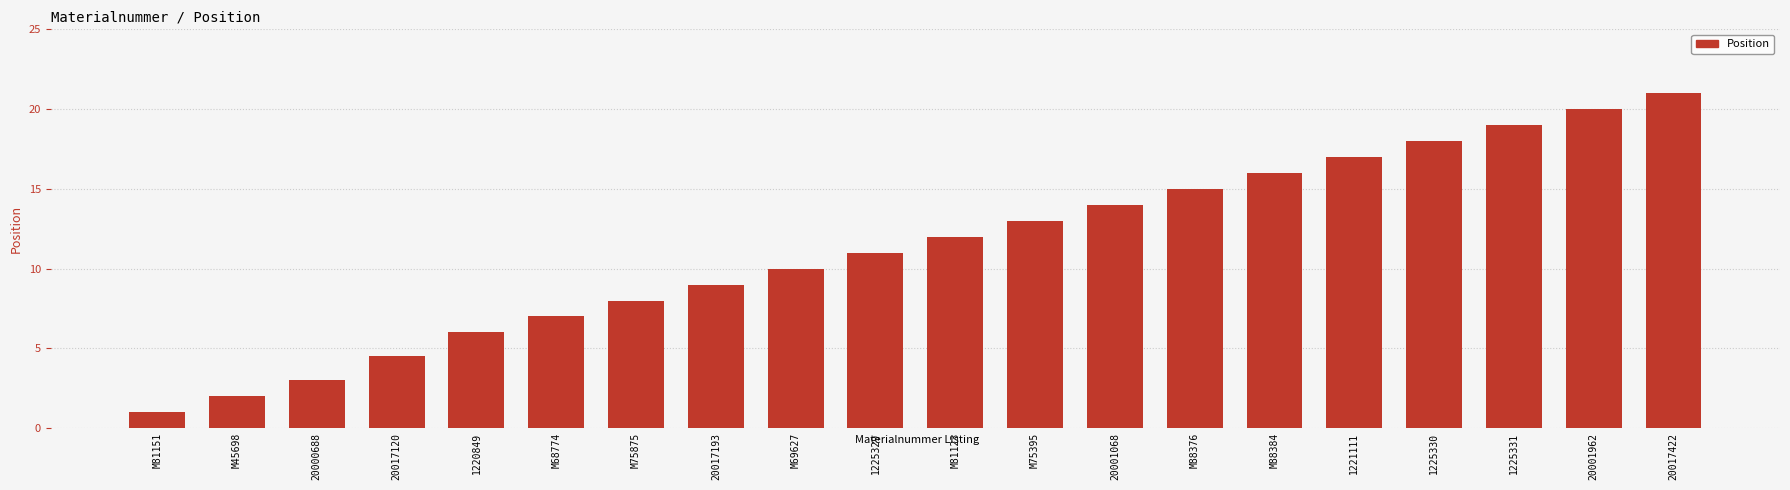

List the labels in order of value, smallest first.

M81151, M45698, 20000688, 20017120, 1220849, M68774, M75875, 20017193, M69627, 1225329, M81123, M75395, 20001068, M88376, M88384, 1221111, 1225330, 1225331, 20001962, 20017422